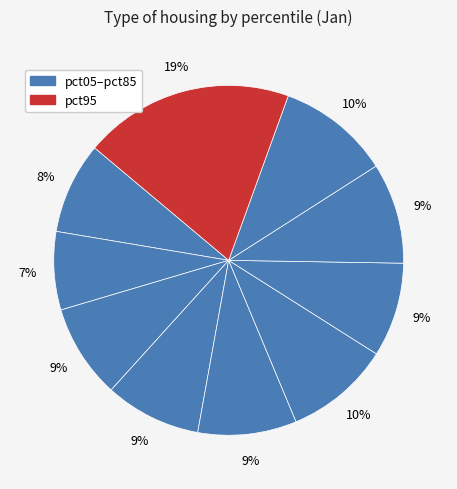

How many segments does this pie chart have?

10